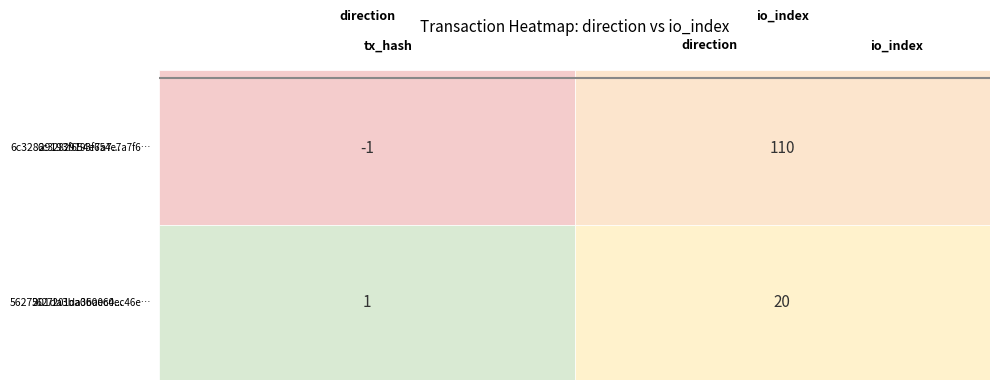

The 6c32829193f654e7a7f6e16ec66e8f1a7030c5d series shows 0 at direction. True or false?

False